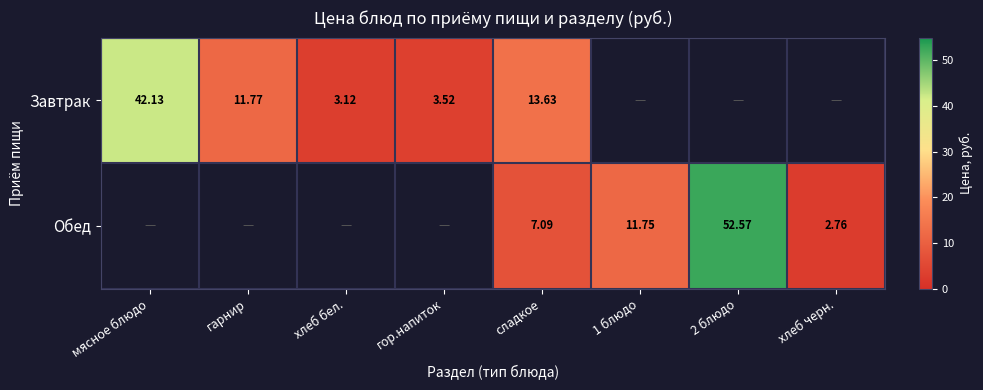

Is the value of Завтрак at мясное блюдо greater than the value of Обед at сладкое?

Yes